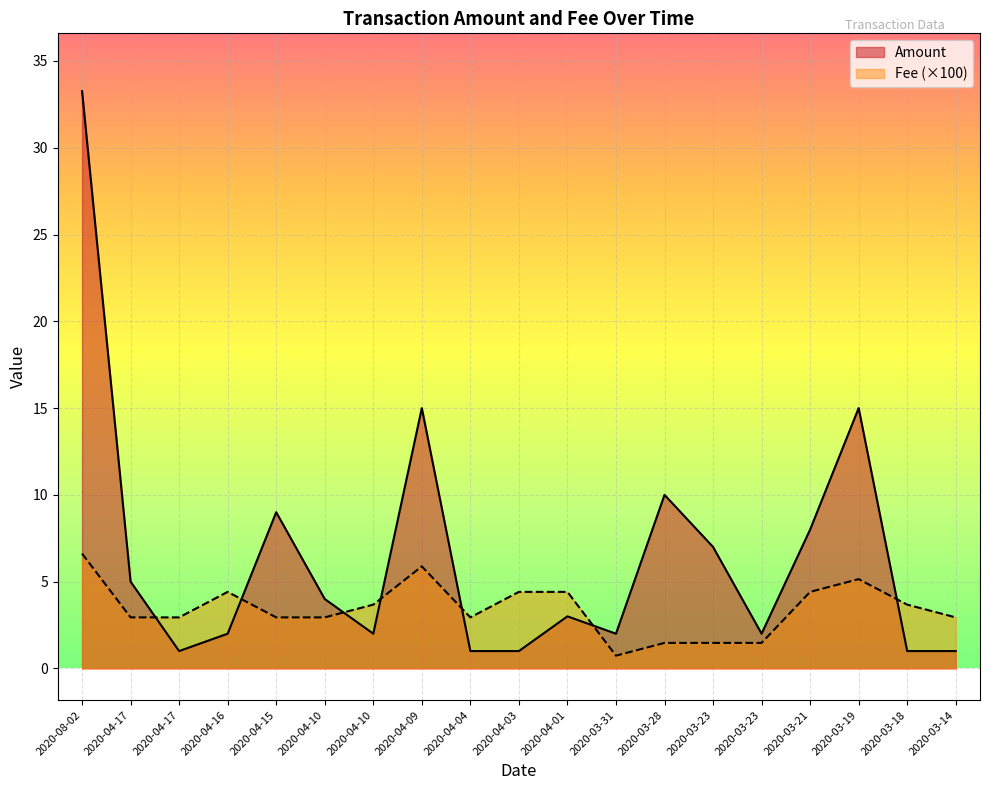

At which label does Fee first exceed 2?

2020-08-02